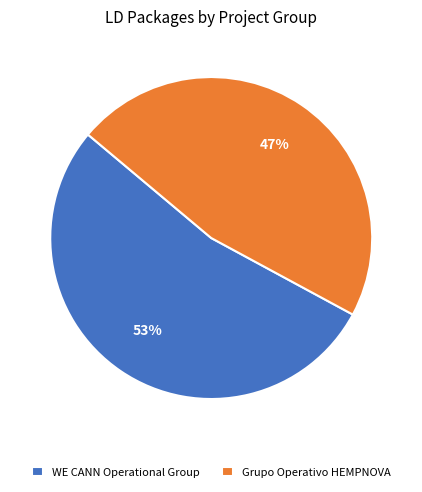

Combined, do Grupo Operativo HEMPNOVA and WE CANN Operational Group account for over 50%?

Yes